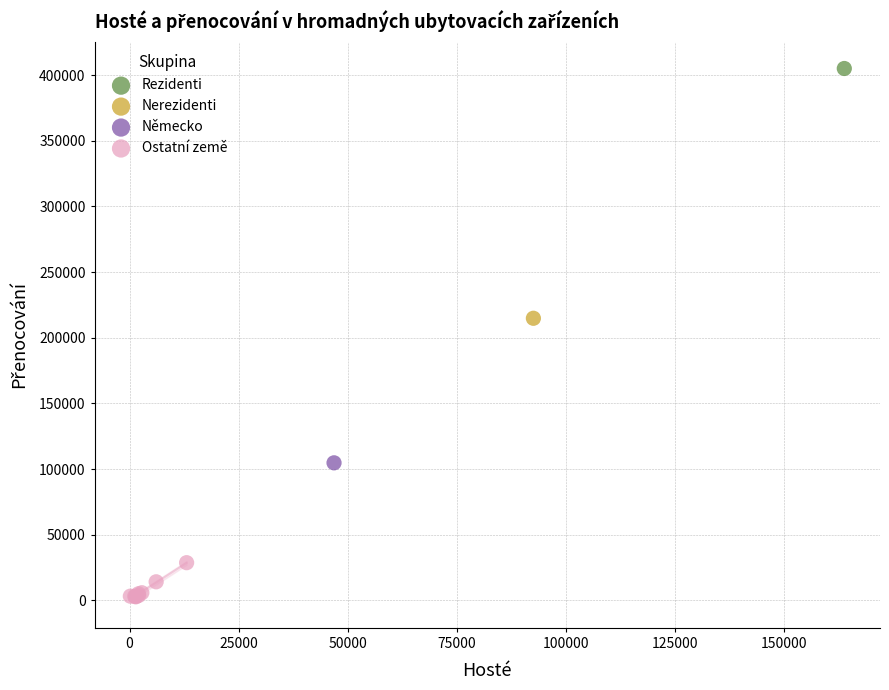

What are all the series names shown in the legend?

Rezidenti, Nerezidenti, Německo, Ostatní země